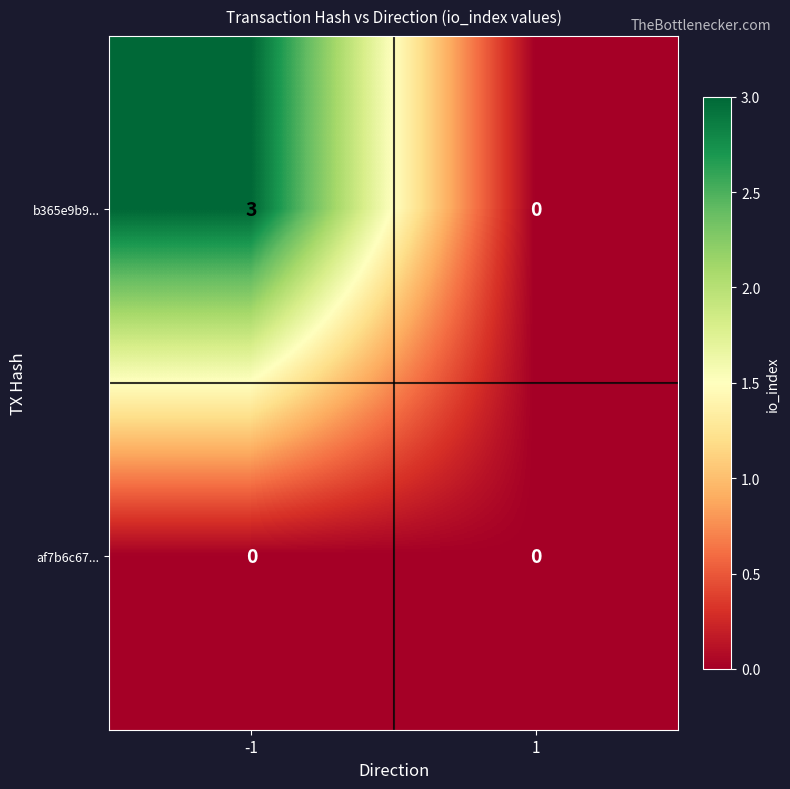

Between -1 and 1, which series saw the biggest shift?

b365e9b9...